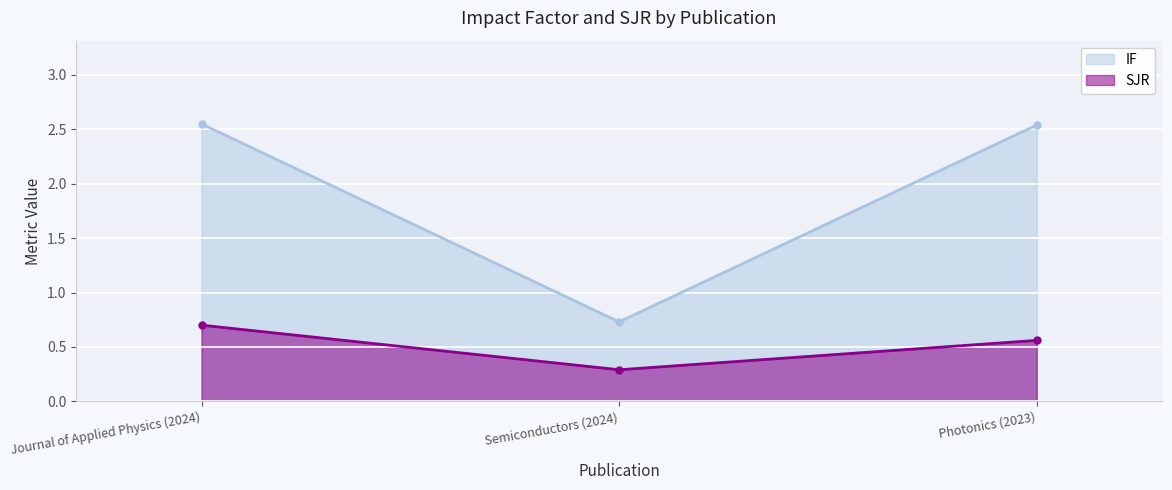

How many data points does each series have?

3